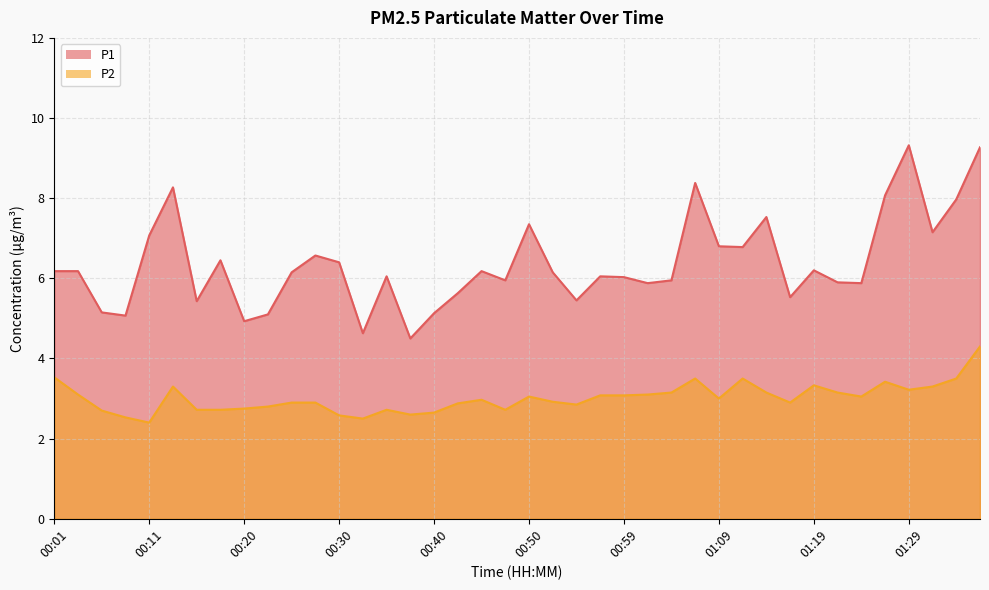

What is the highest value of the P2 series?

4.3